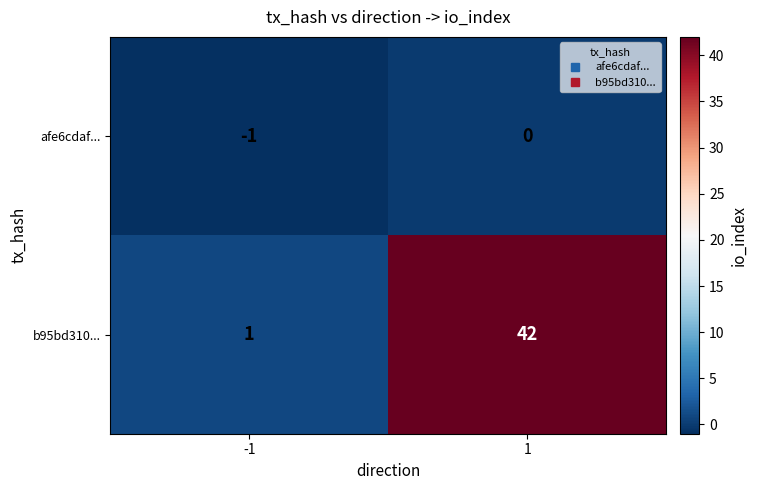

Reading left to right, list all the values displayed in this chart.

afe6cdaf...: -1	0
b95bd310...: 1	42